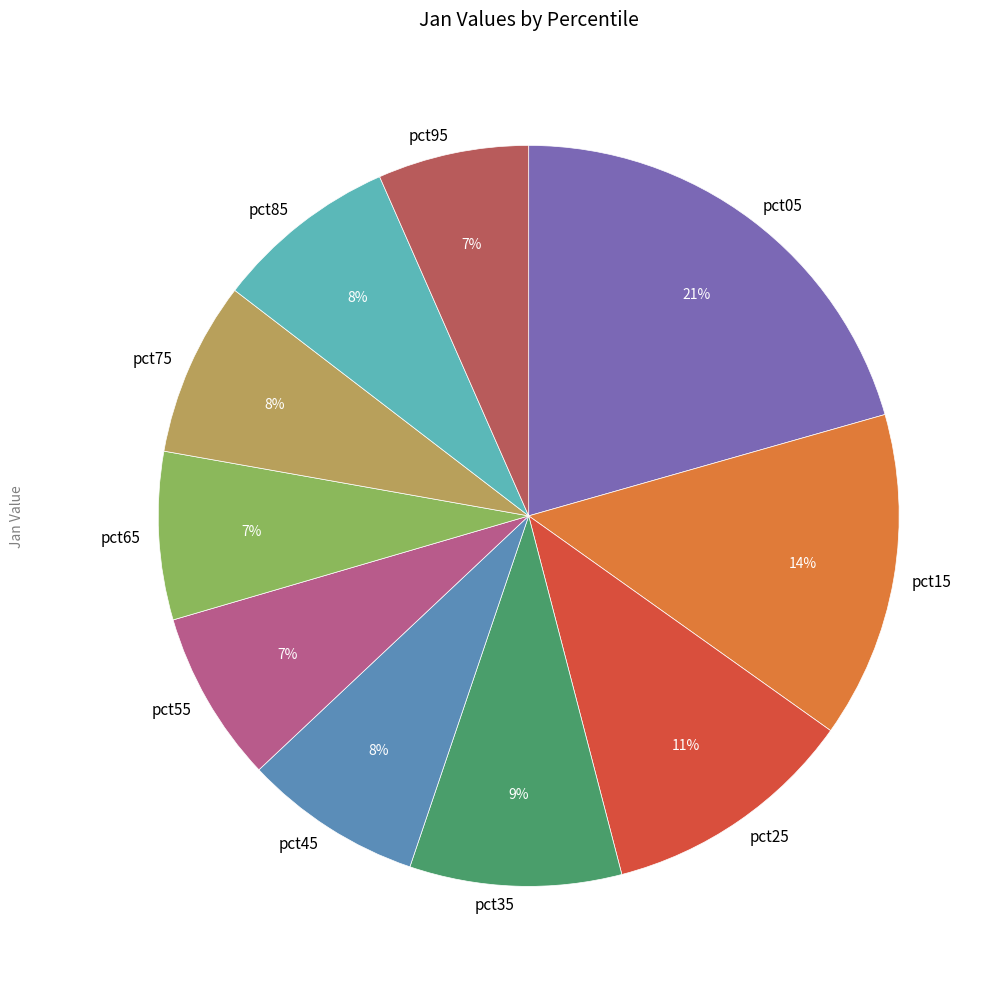

Does pct75 represent more than half of the total?

No